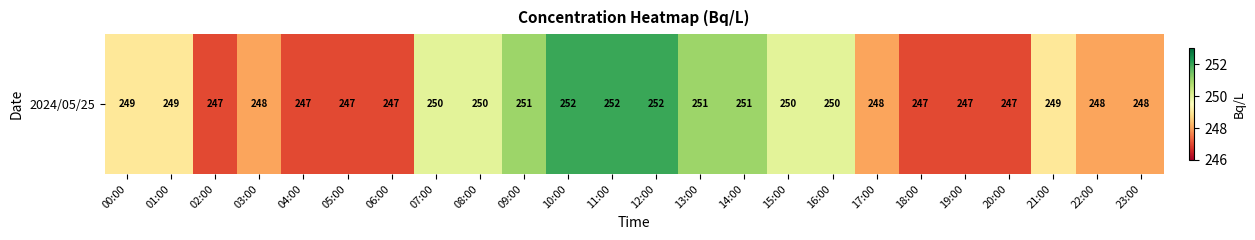

List the labels in order of value, smallest first.

02:00, 04:00, 05:00, 06:00, 18:00, 19:00, 20:00, 03:00, 17:00, 22:00, 23:00, 00:00, 01:00, 21:00, 07:00, 08:00, 15:00, 16:00, 09:00, 13:00, 14:00, 10:00, 11:00, 12:00